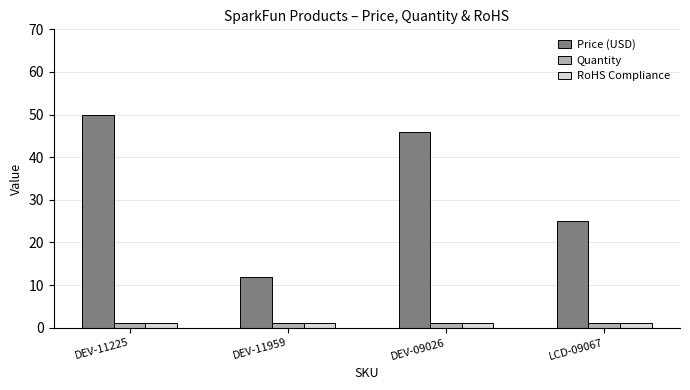

Are the bars grouped side by side (vs. stacked)?

Yes